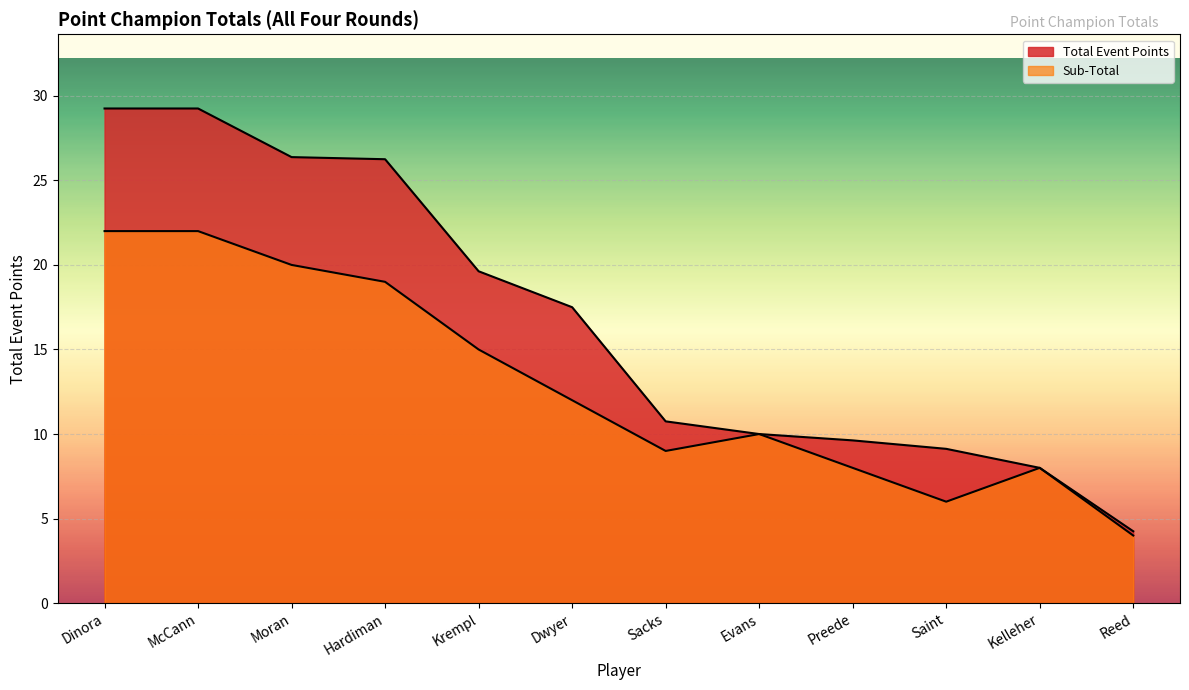

List the labels in order of value, smallest first.

Reed, Kelleher, Saint, Preede, Evans, Sacks, Dwyer, Krempl, Hardiman, Moran, Dinora, McCann